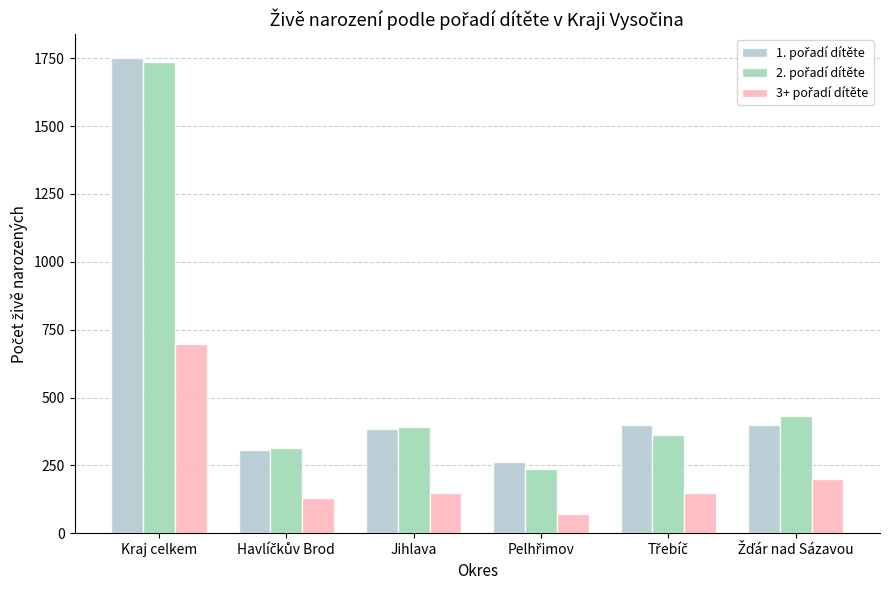

What is the spread (max minus min) of values at Kraj celkem?

1055